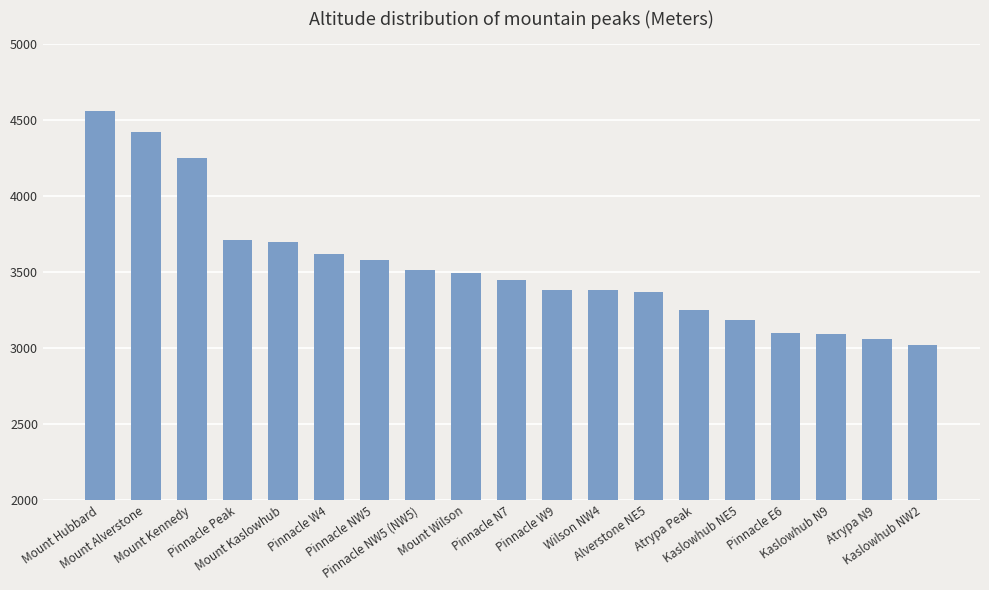

What is the maximum value shown in the chart?

4557